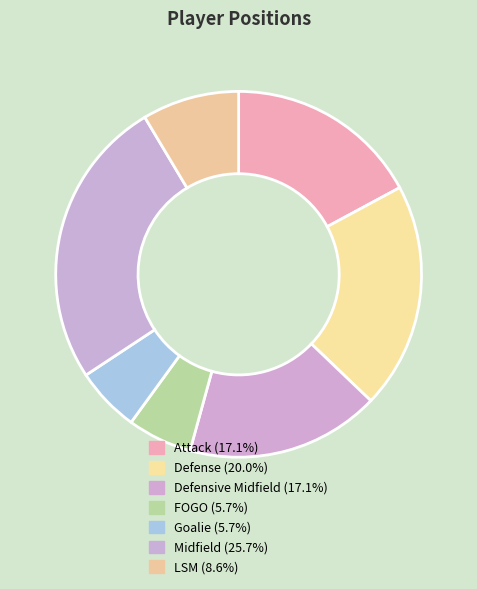

How many segments does this pie chart have?

7